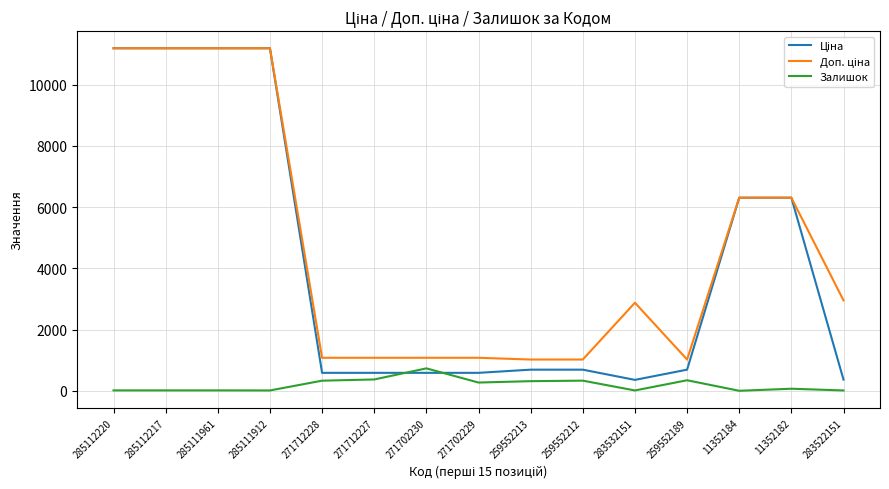

The value of Залишок at 271712228 is 334.0. True or false?

True